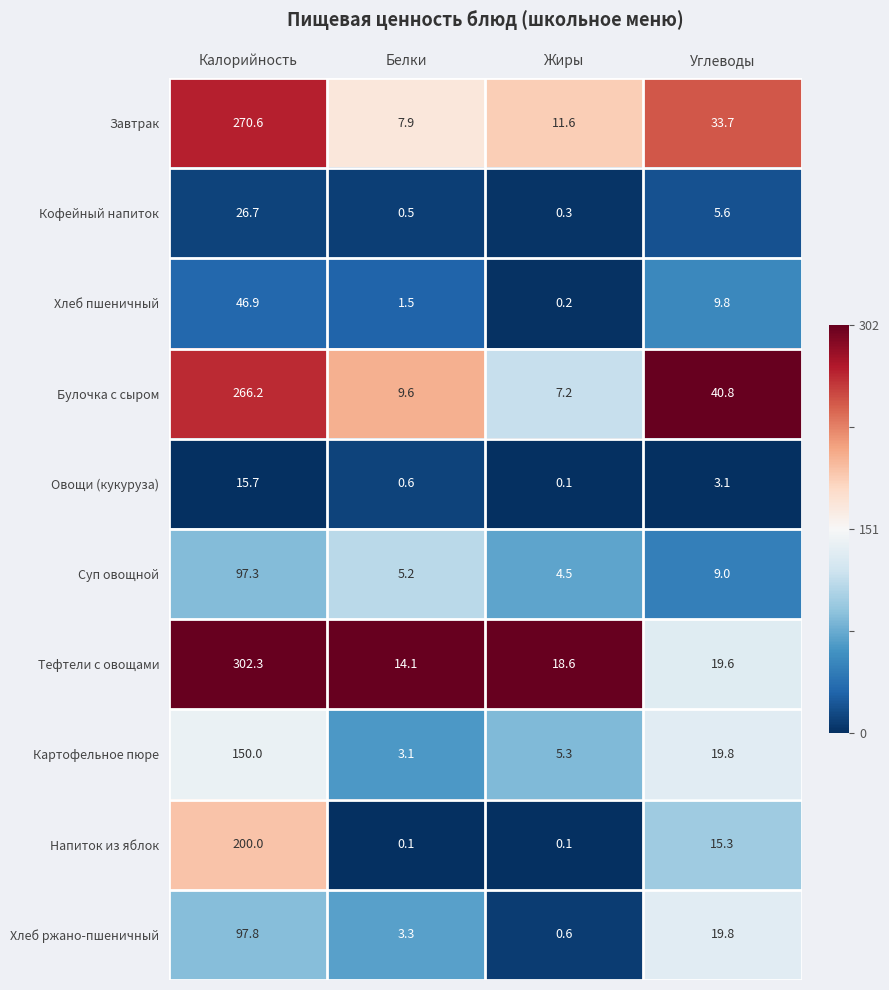

List the series in order of their peak value, lowest first.

Овощи (кукуруза), Кофейный напиток, Хлеб пшеничный, Суп овощной, Хлеб ржано-пшеничный, Картофельное пюре, Напиток из яблок, Булочка с сыром, Завтрак, Тефтели с овощами